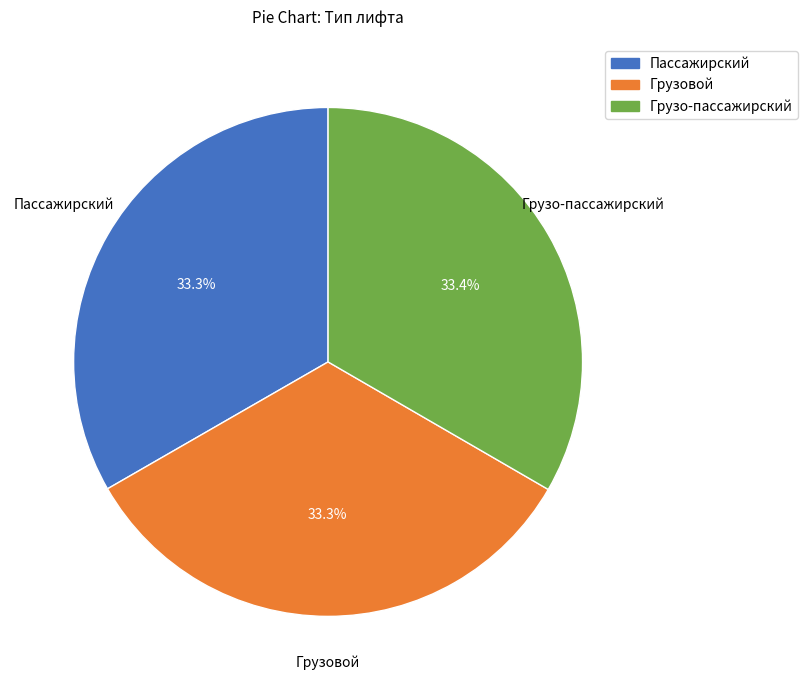

Do Грузо-пассажирский and Пассажирский together represent more than half of the pie?

Yes